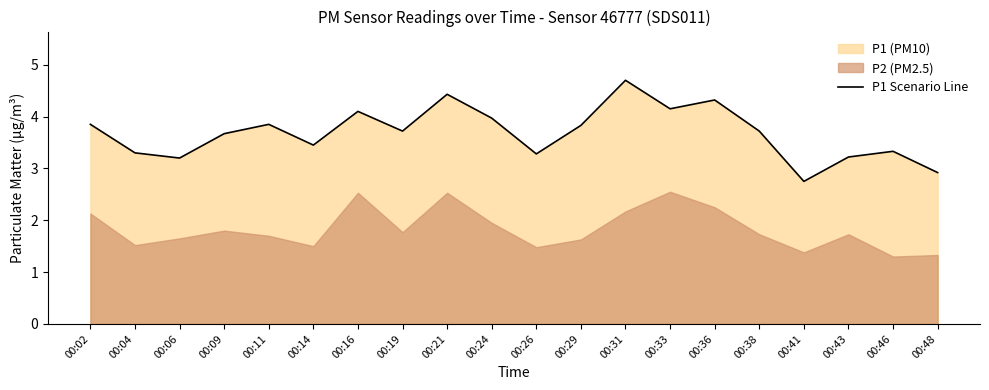

What is the change in value from 00:31 to 00:36?

-0.4